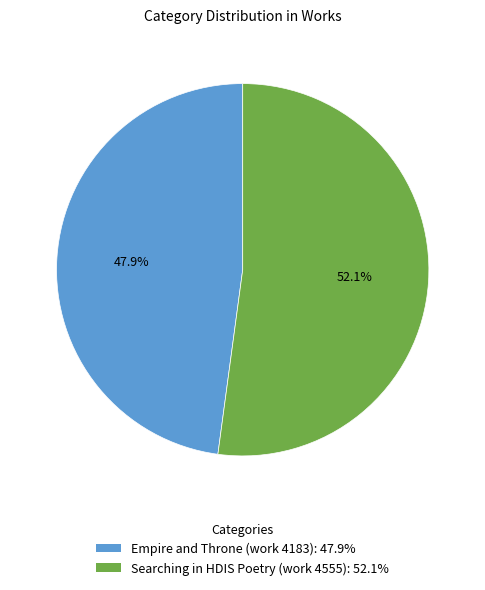

To the nearest percent, what is the combined percentage of Searching in HDIS Poetry (work 4555) and Empire and Throne (work 4183)?

100%